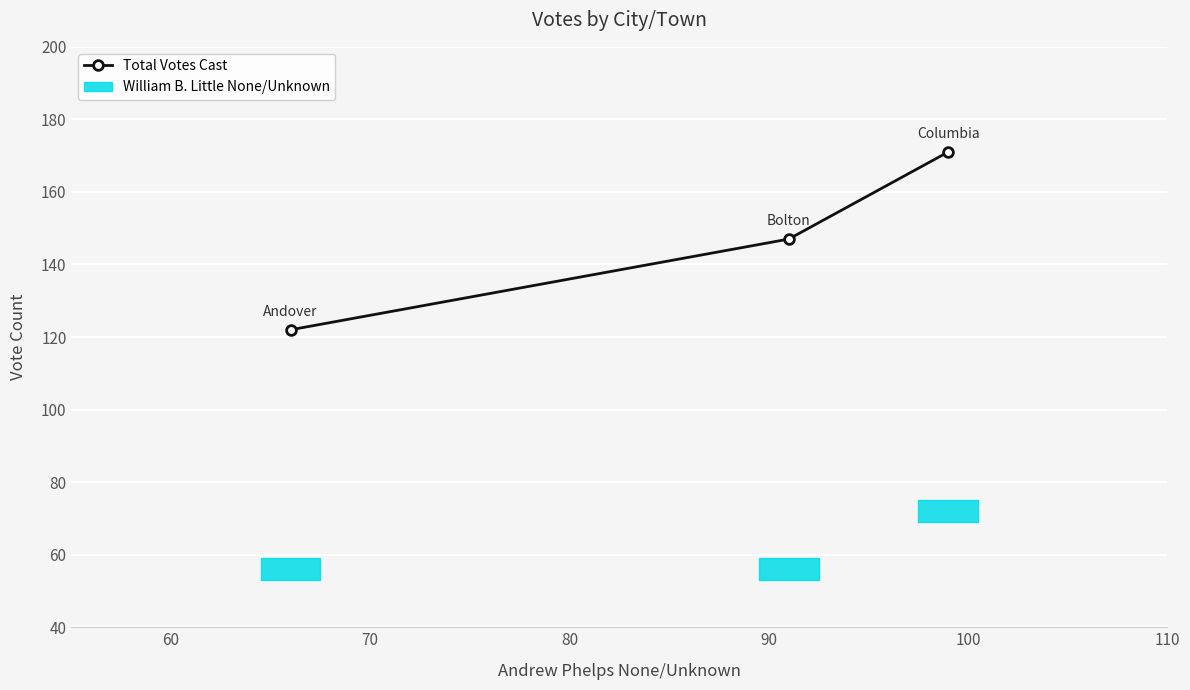

What is the smallest value displayed?

122